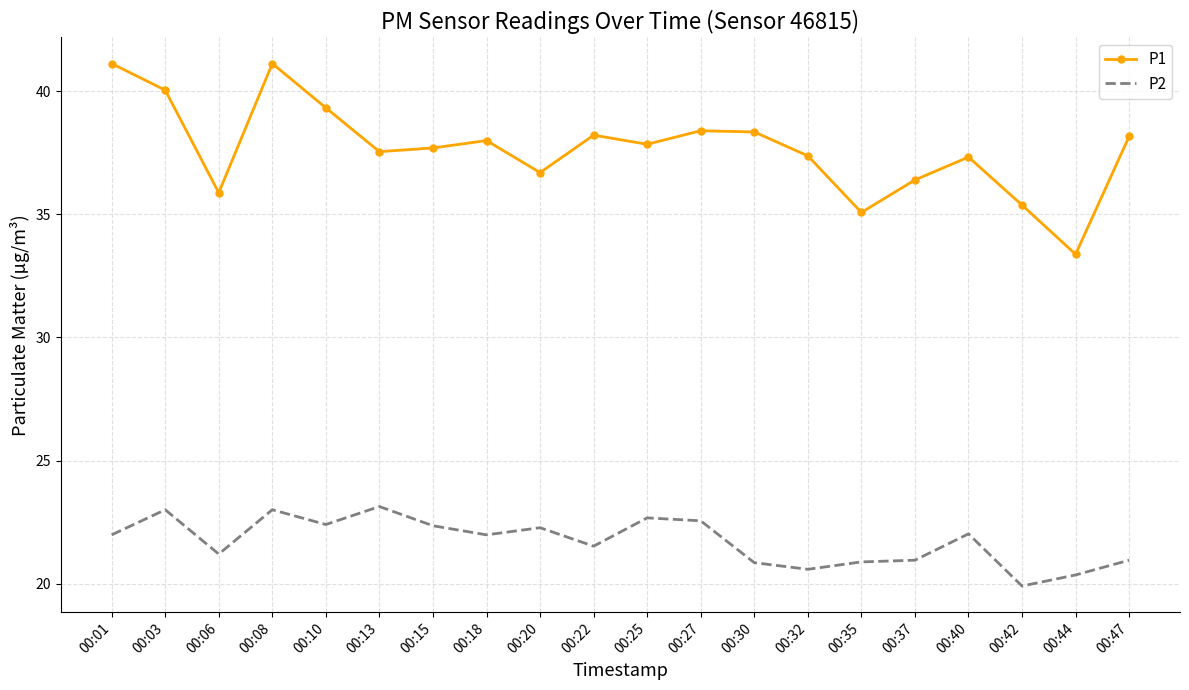

The value of P2 at 00:42 is 19.9. True or false?

True